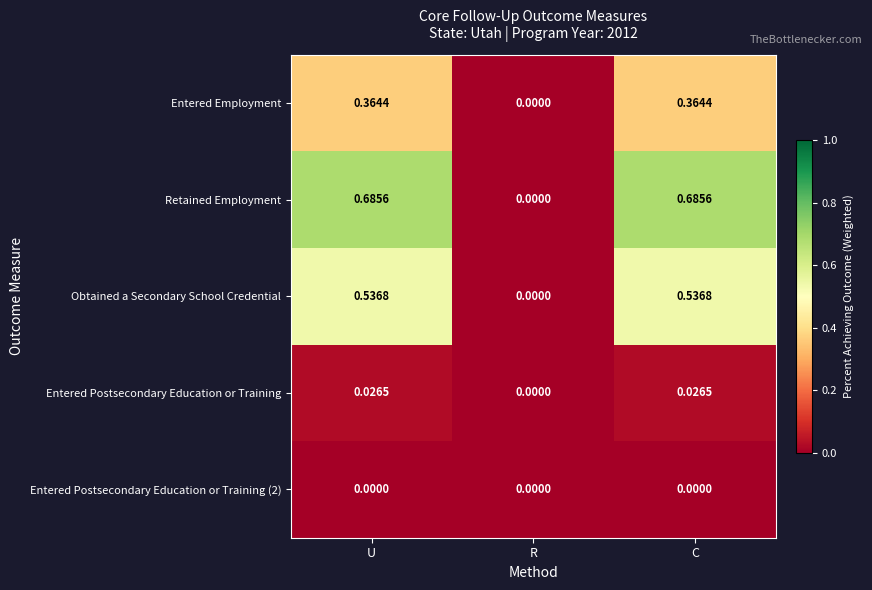

At which label is Entered Employment closest to 0?

R